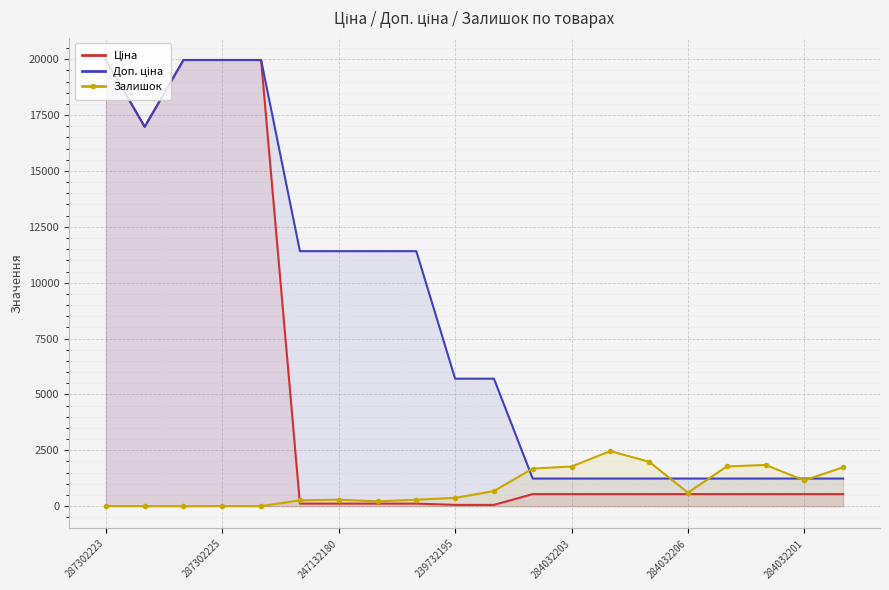

What is the total value across all series at 17?

3619.4